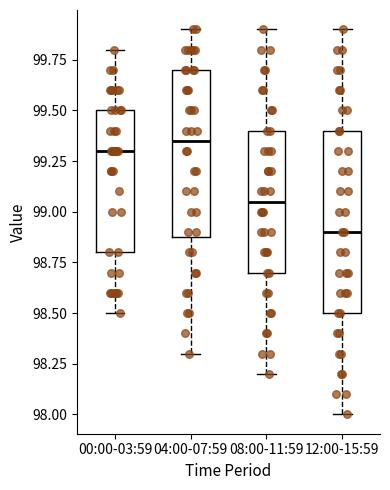

Comparing the boxes themselves (not the whiskers), which one is the tallest?

12:00-15:59